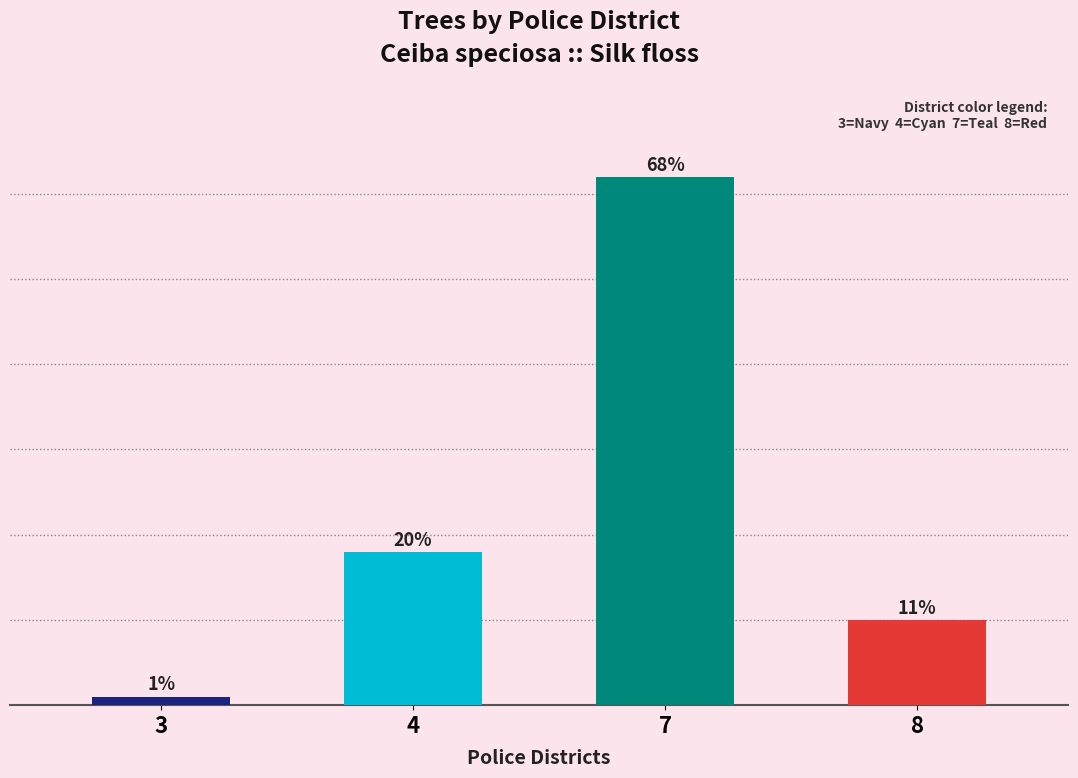

Where is the data nearest to the value 31?

4